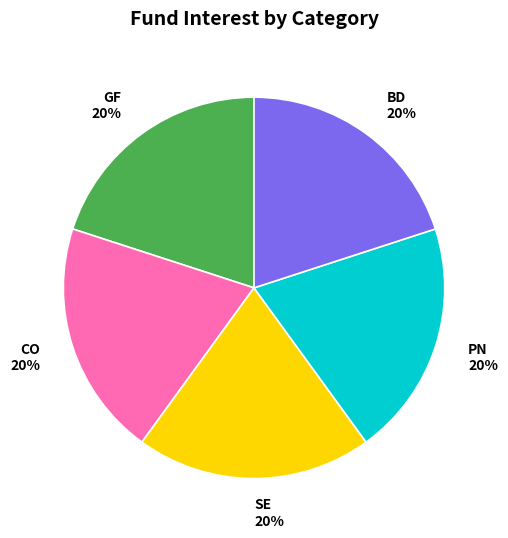

What percentage is the CO slice, to the nearest percent?

20%